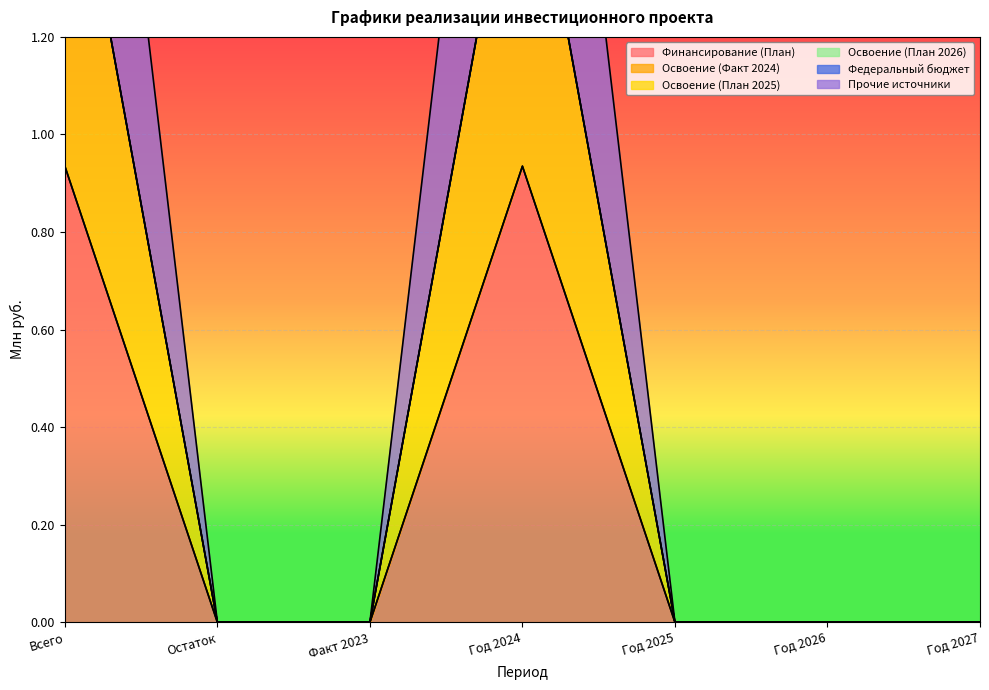

How many data points does each series have?

7